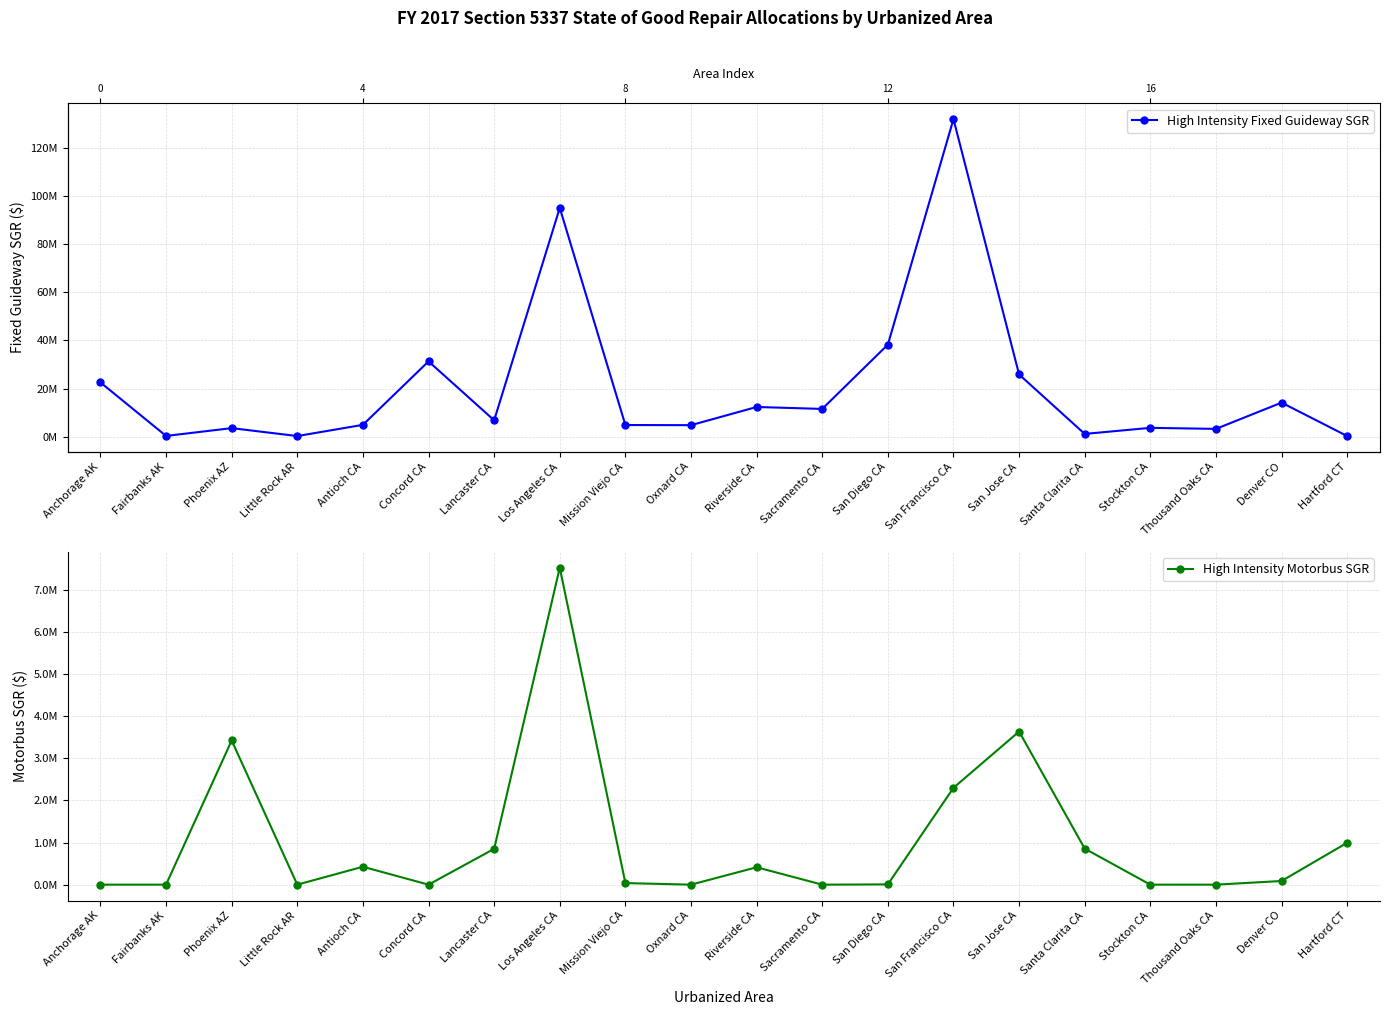

What is the label of the 9th point from the right?

Sacramento CA